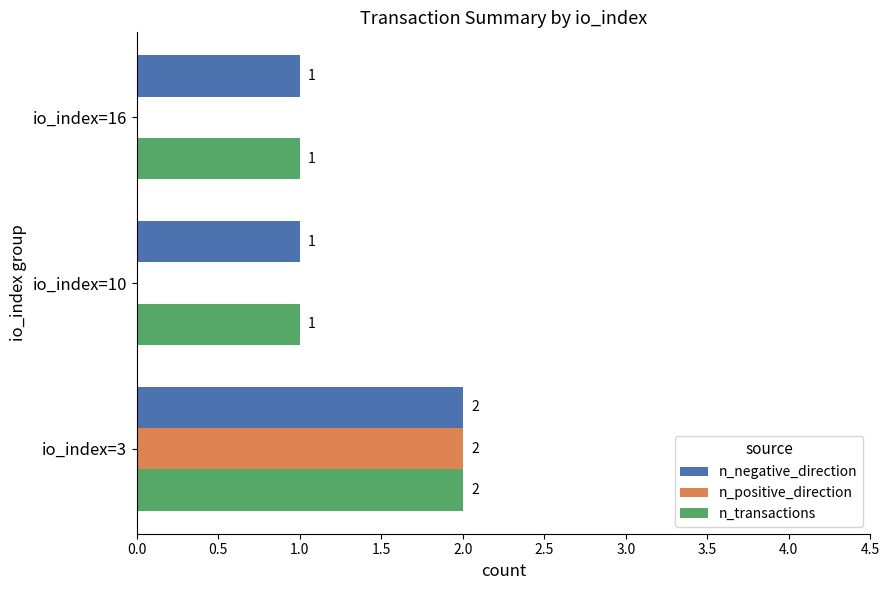

At which category is the sum across all series the highest?

io_index=3